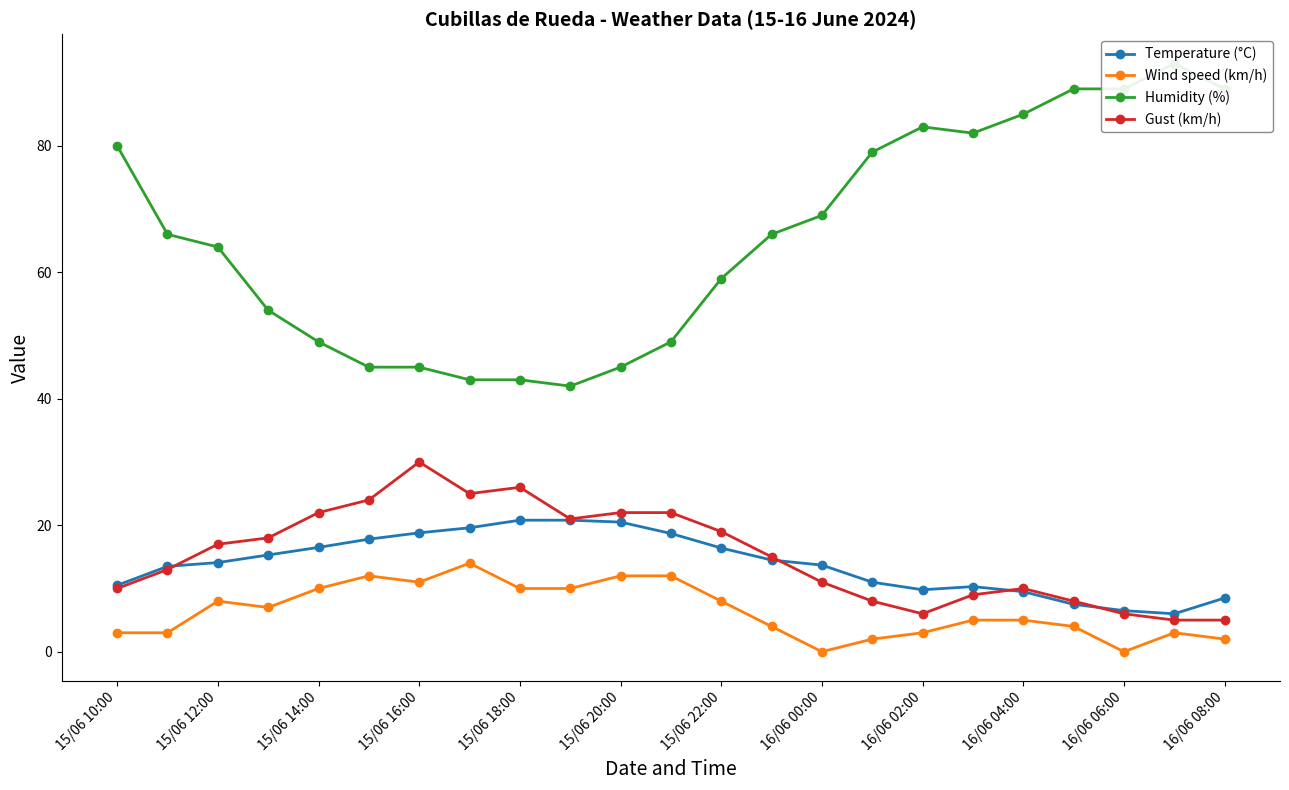

How many intersections are there between Temperature (°C) and Gust (km/h)?

4